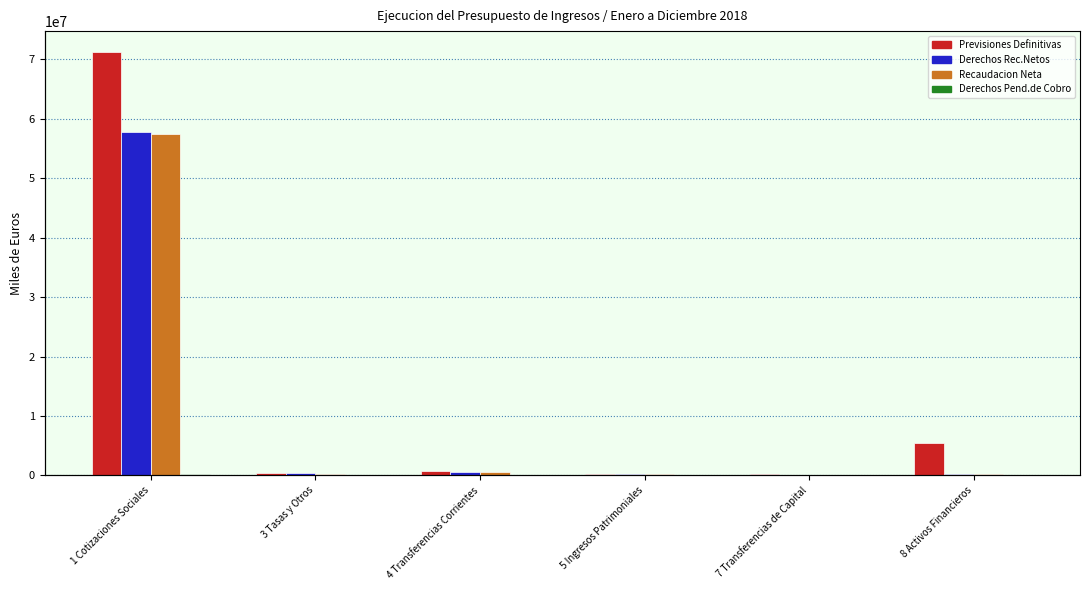

How many bars are there in each group?

4